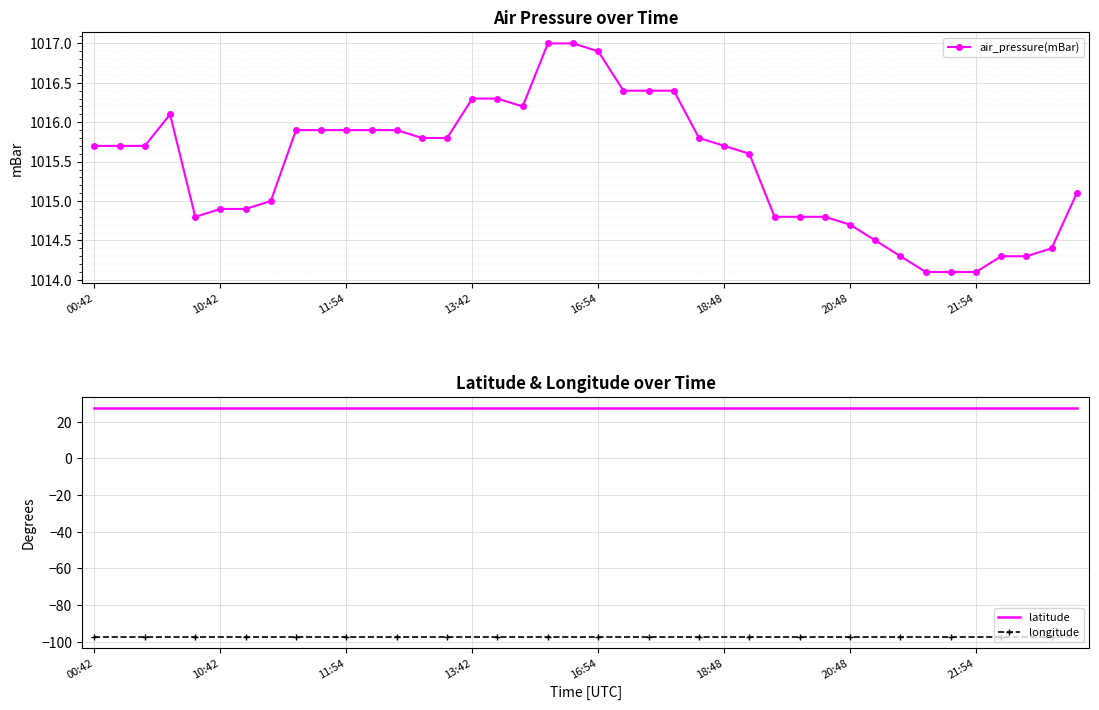

What is the lowest value of the longitude series?

-97.2